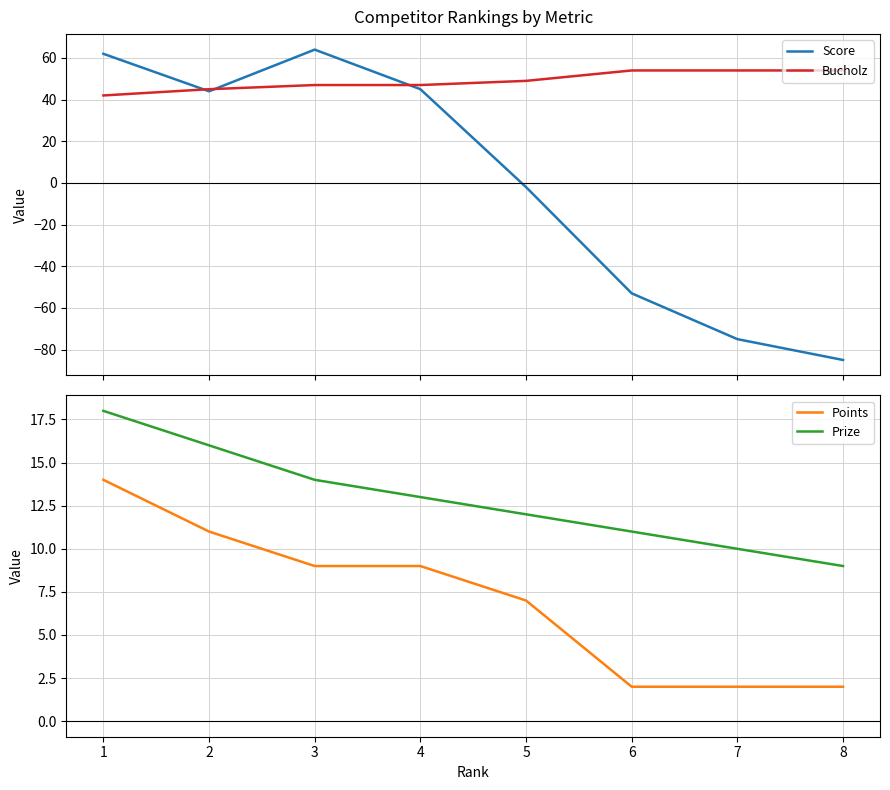

Where does the Score series first go above 44?

1